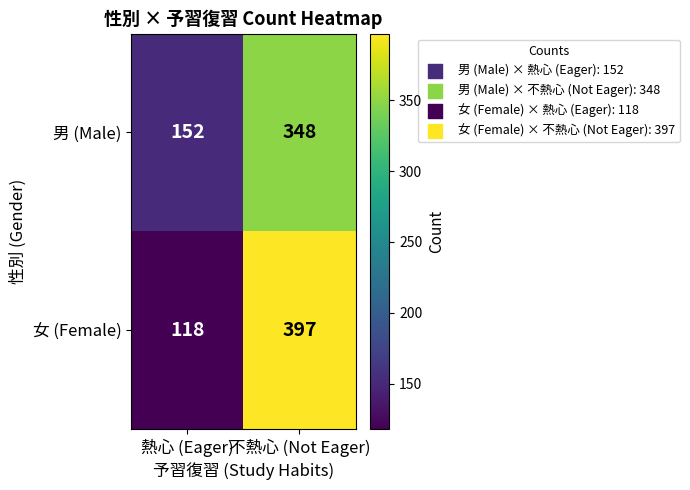

Which series has the largest total across all categories?

女 (Female)